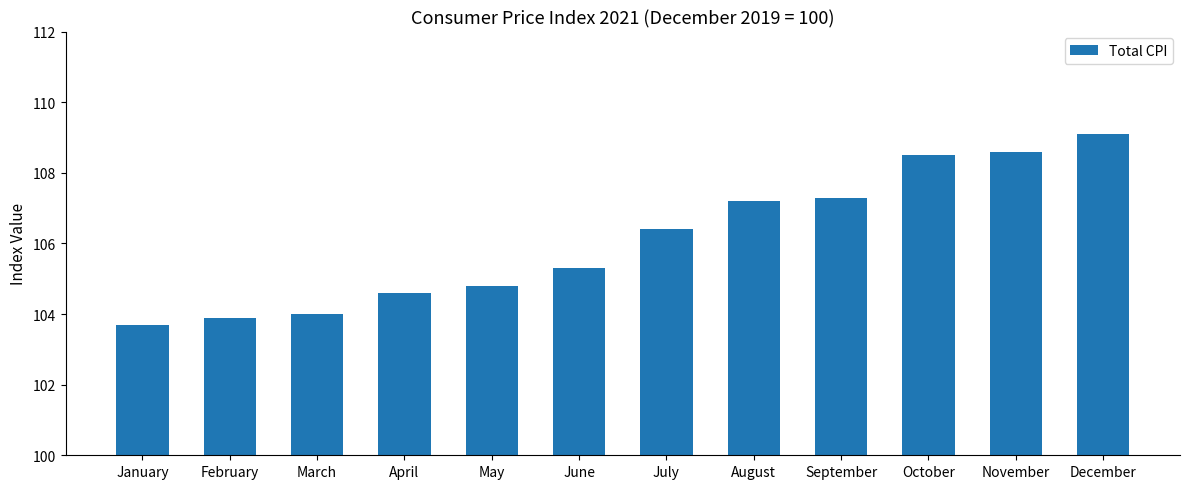

How many distinct data groups are displayed?

1